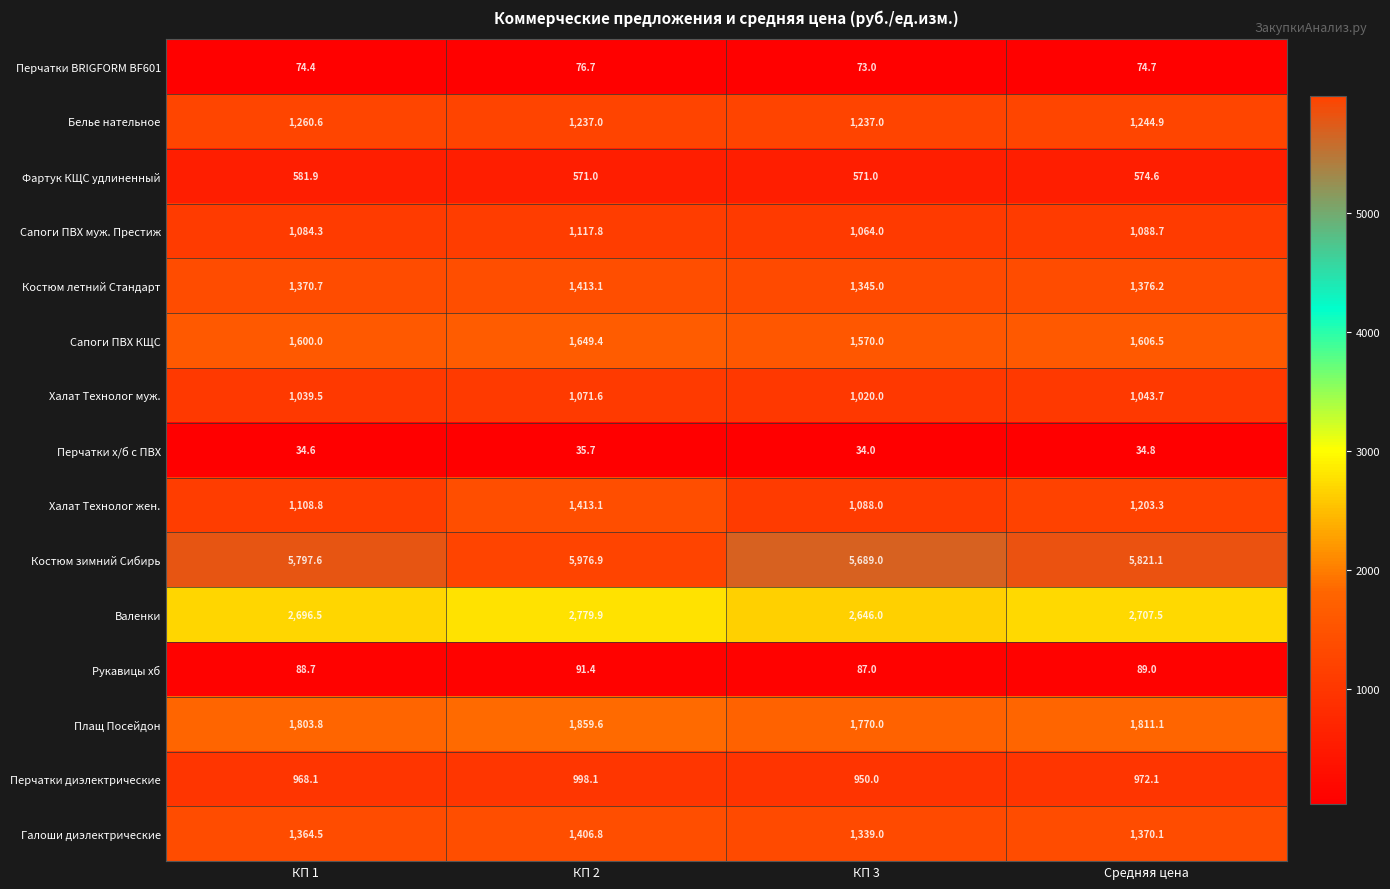

Is it true that Сапоги ПВХ КЩС equals 2524.2 at КП 2?

False